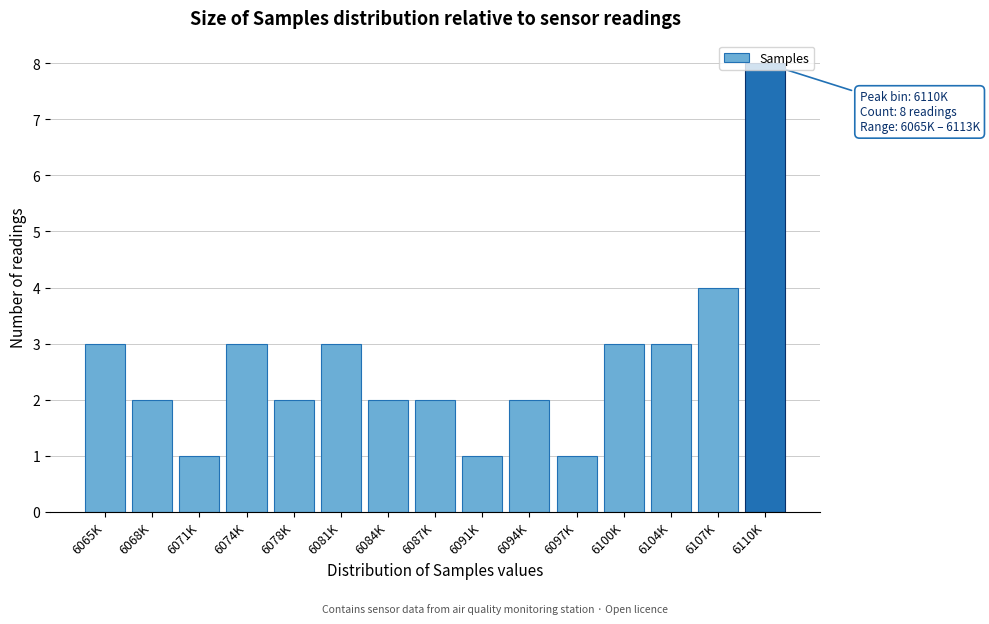

What is the value of the 13th bar from the left?

3